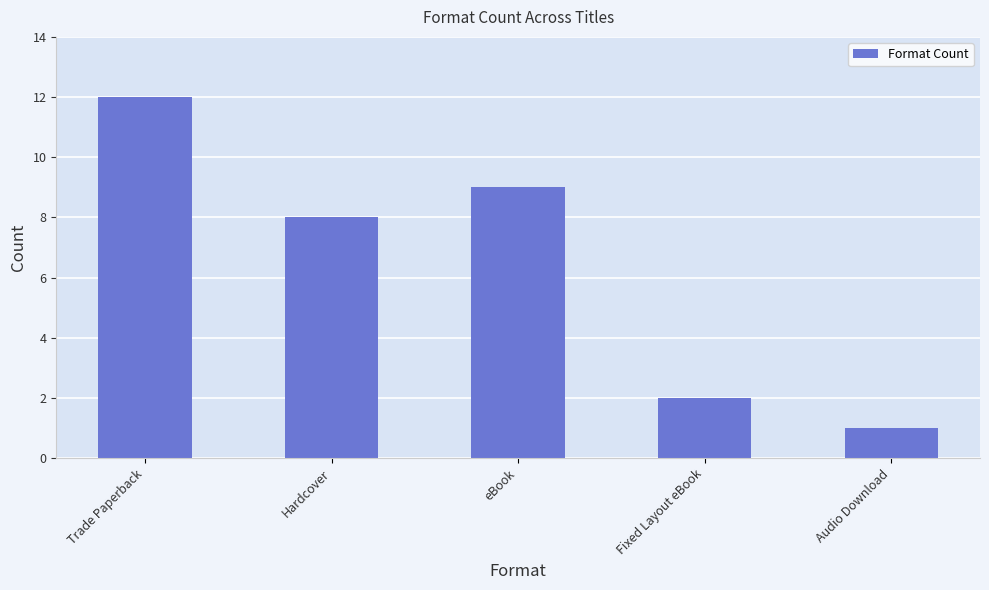

Which has a higher value, Hardcover or eBook?

eBook